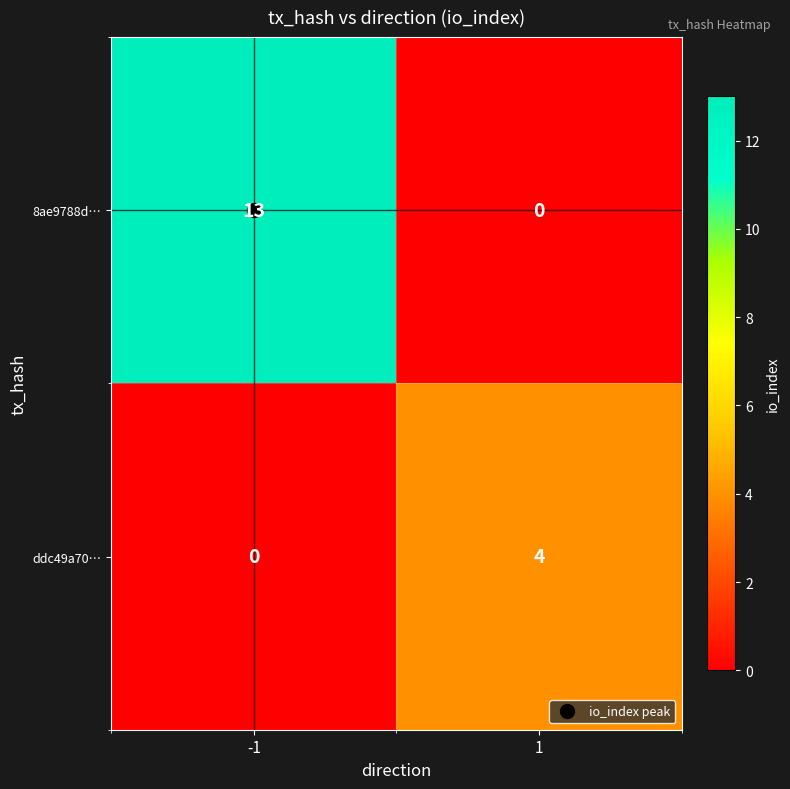

Which series has the widest spread of values?

8ae9788d…